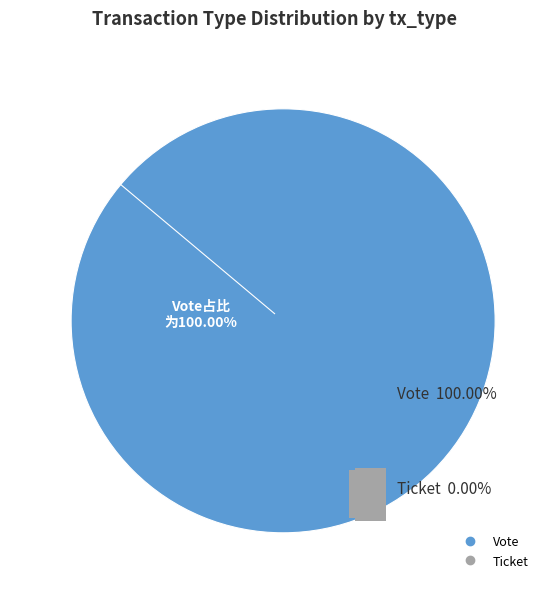

The Vote slice represents 90% of the pie. True or false?

False